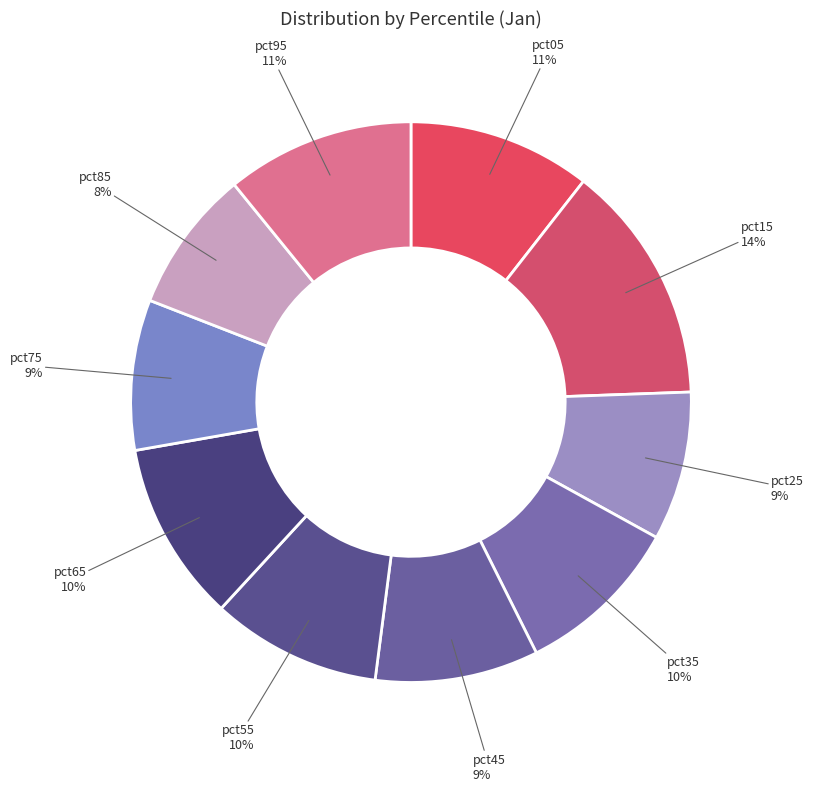

Which slice is the largest?

pct15